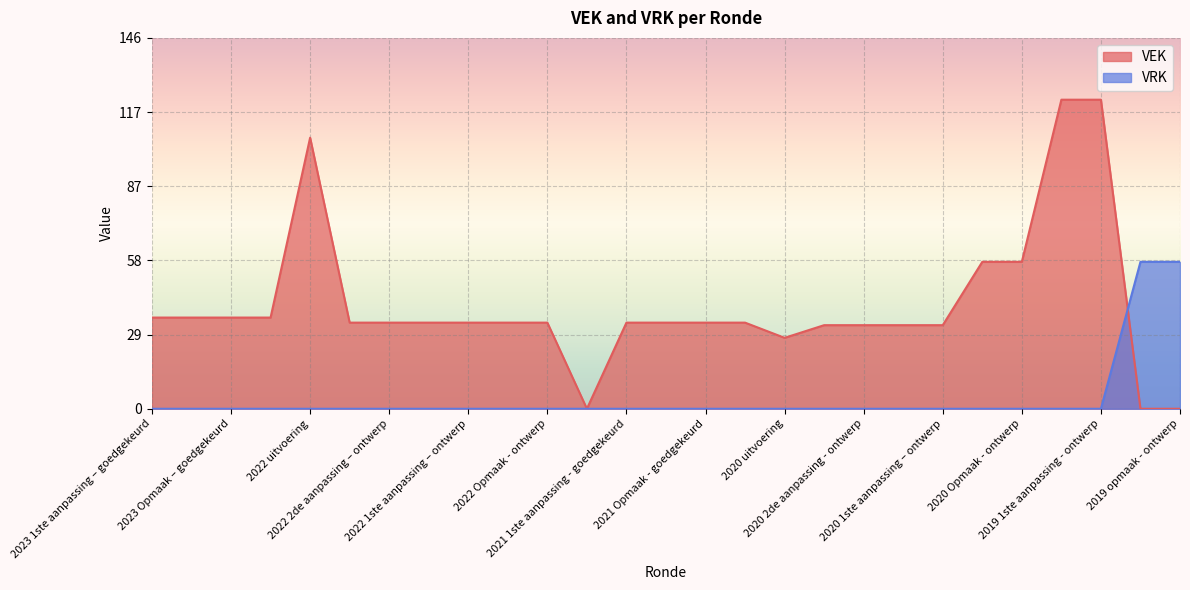

At which category is the sum across all series the highest?

2019 1ste aanpassing – goedgekeurd